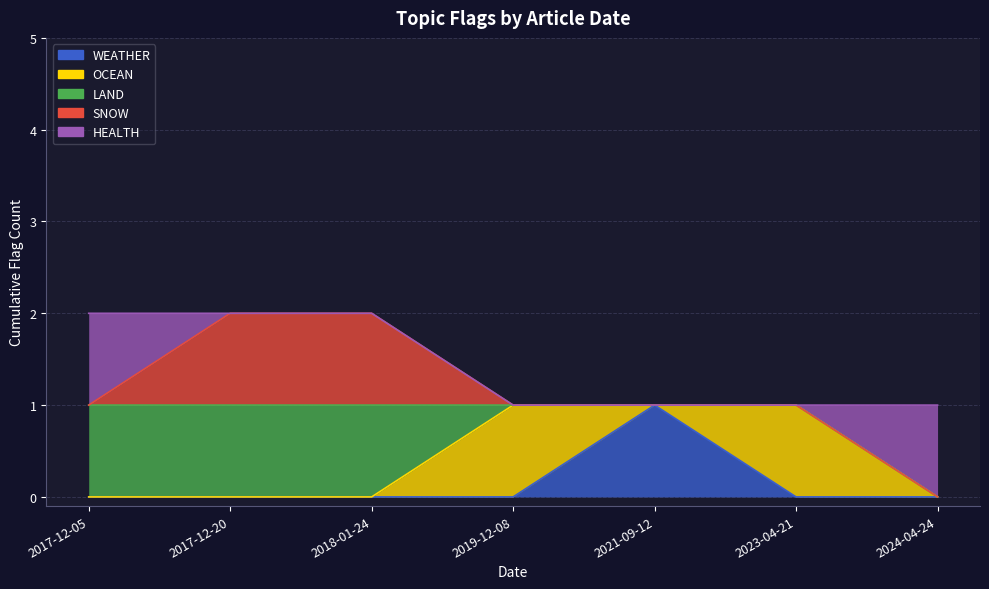

Which category has the highest value in the WEATHER series?

2021-09-12